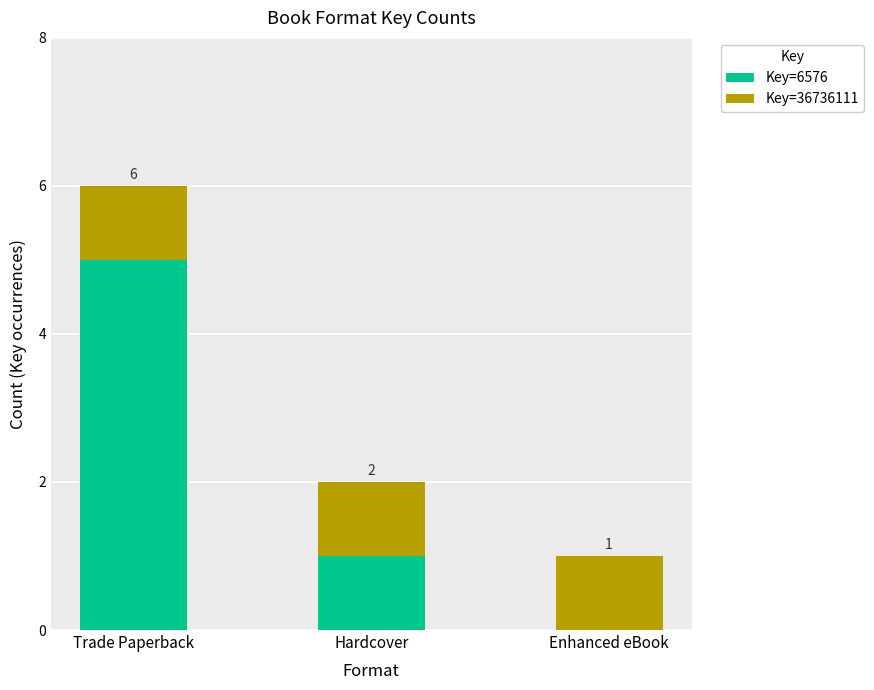

What is the total value across all series at Trade Paperback?

6